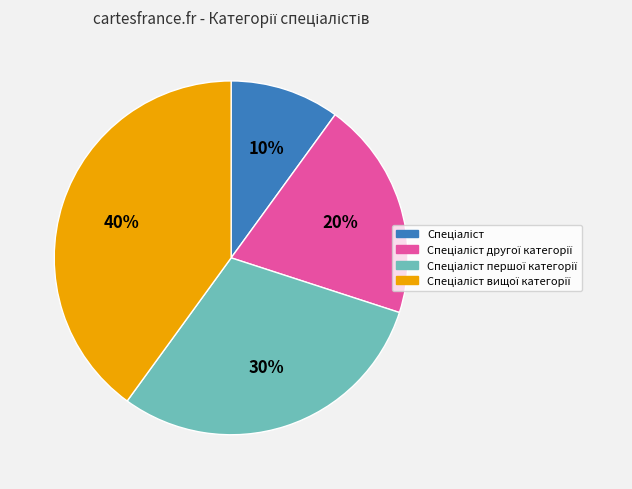

Is there a majority slice in this chart?

No